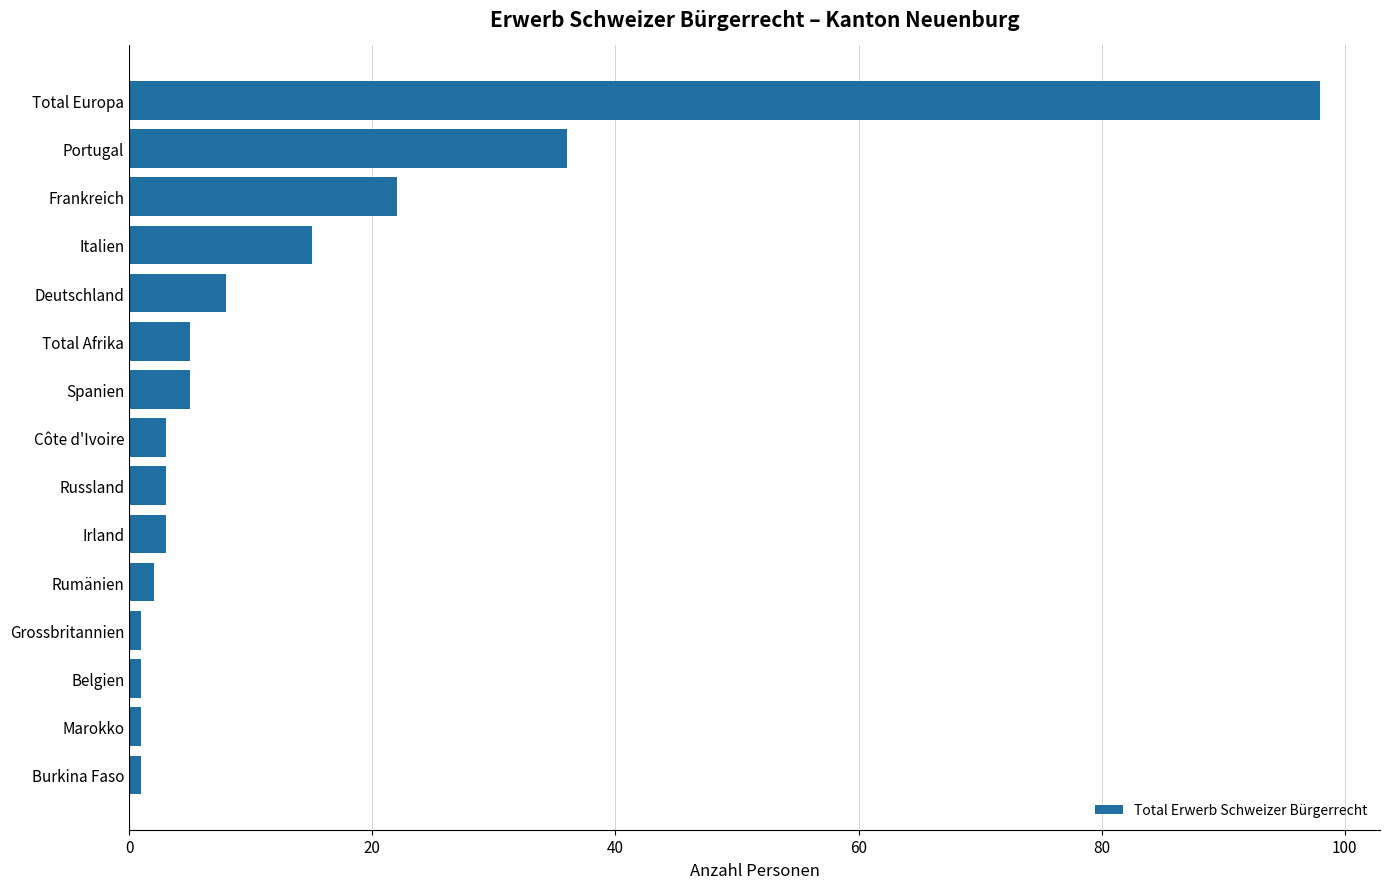

Reading top to bottom, extract all data points from this chart.

Total Europa=98	Portugal=36	Frankreich=22	Italien=15	Deutschland=8	Total Afrika=5	Spanien=5	Côte d'Ivoire=3	Russland=3	Irland=3	Rumänien=2	Grossbritannien=1	Belgien=1	Marokko=1	Burkina Faso=1